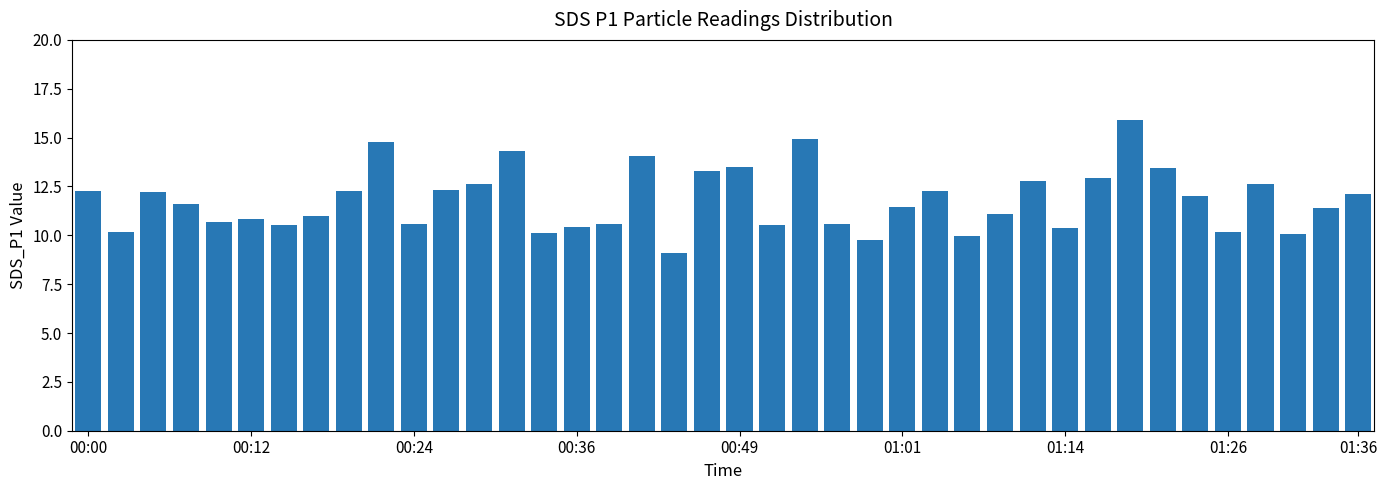

What is the difference between the maximum and minimum values?

6.8